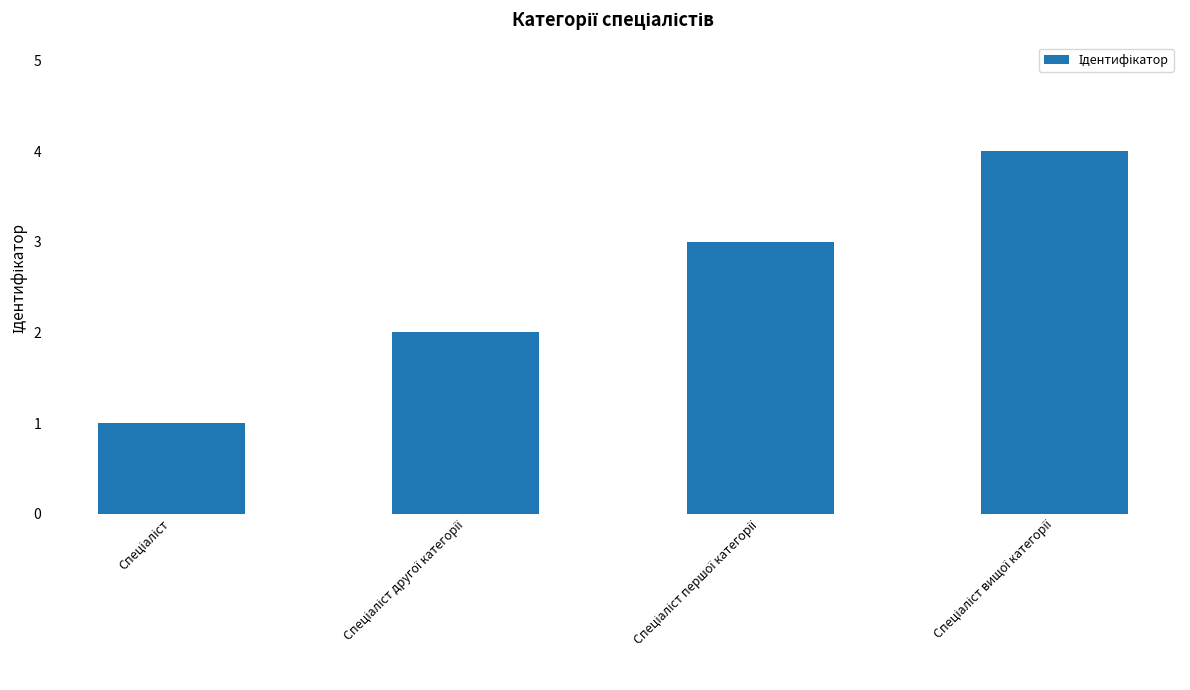

Are the bars horizontal?

No